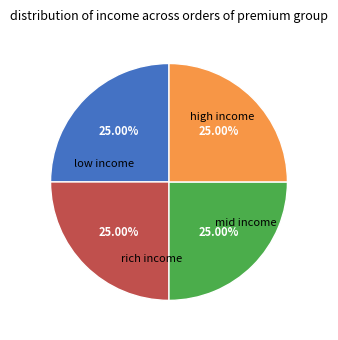

Does any single category account for the majority?

No